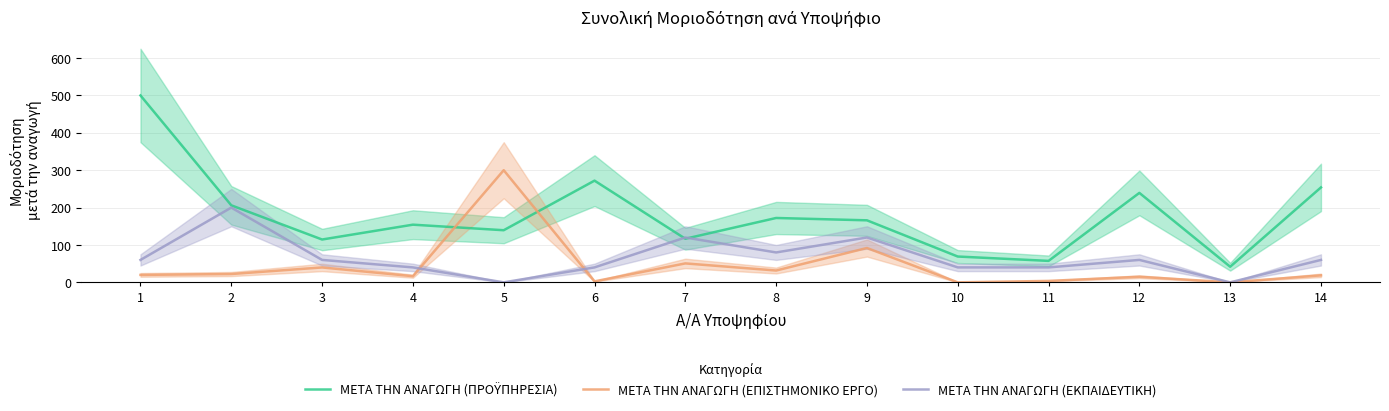

At which category does ΜΕΤΑ ΤΗΝ ΑΝΑΓΩΓΗ (ΠΡΟΫΠΗΡΕΣΙΑ) reach its first local peak?

4